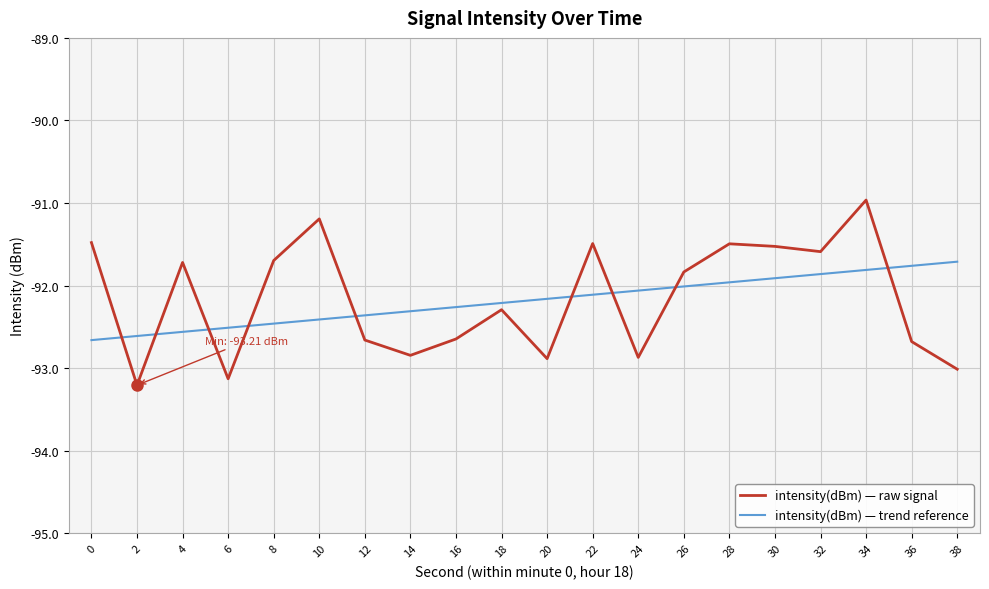

Does the chart display data point markers on the line(s)?

No